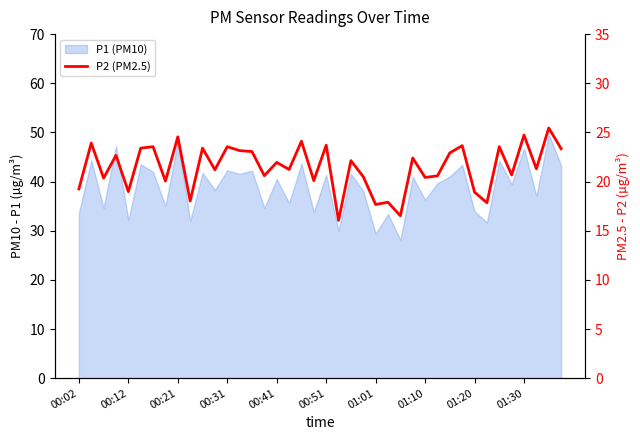

Reading left to right, extract all data points from this chart.

19.2	23.9	20.4	22.7	19.0	23.4	23.6	20.1	24.6	18.0	23.4	21.2	23.6	23.1	23.1	20.6	21.9	21.2	24.1	20.1	23.7	16.1	22.1	20.5	17.7	17.9	16.5	22.4	20.4	20.6	22.9	23.6	18.9	17.9	23.6	20.7	24.7	21.3	25.4	23.4